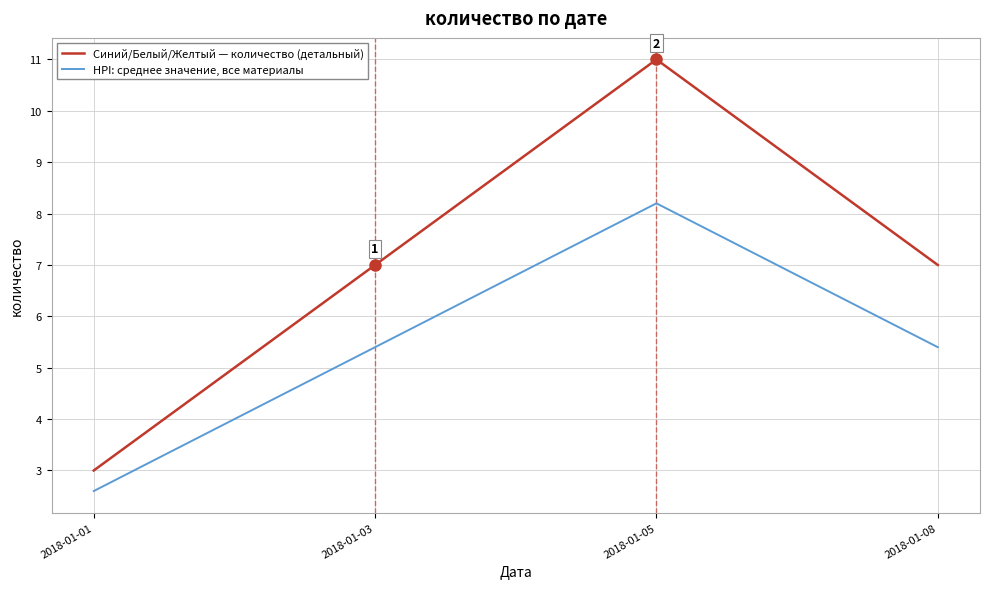

How many categories are shown in the chart?

4